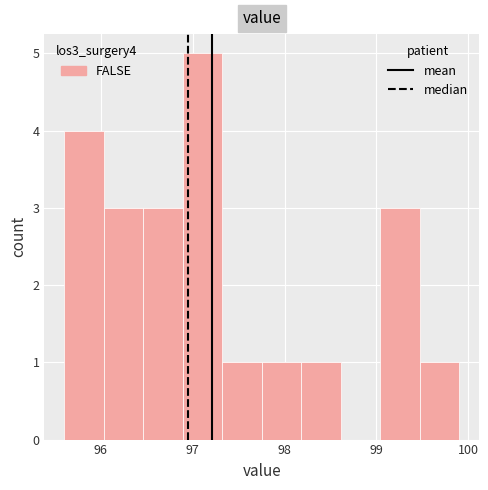

How tall is the bar that spans 96.89 to 97.32 on the x-axis? Neither the bar edges nor the heights are printed on the chart, so give them approximately, as read against the axes.

5